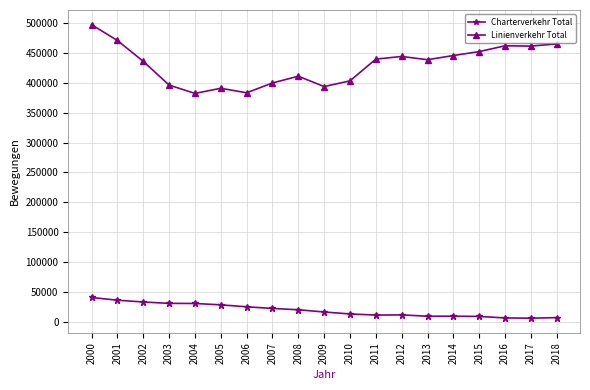

The value of Linienverkehr Total at 2015 is 119766. True or false?

False